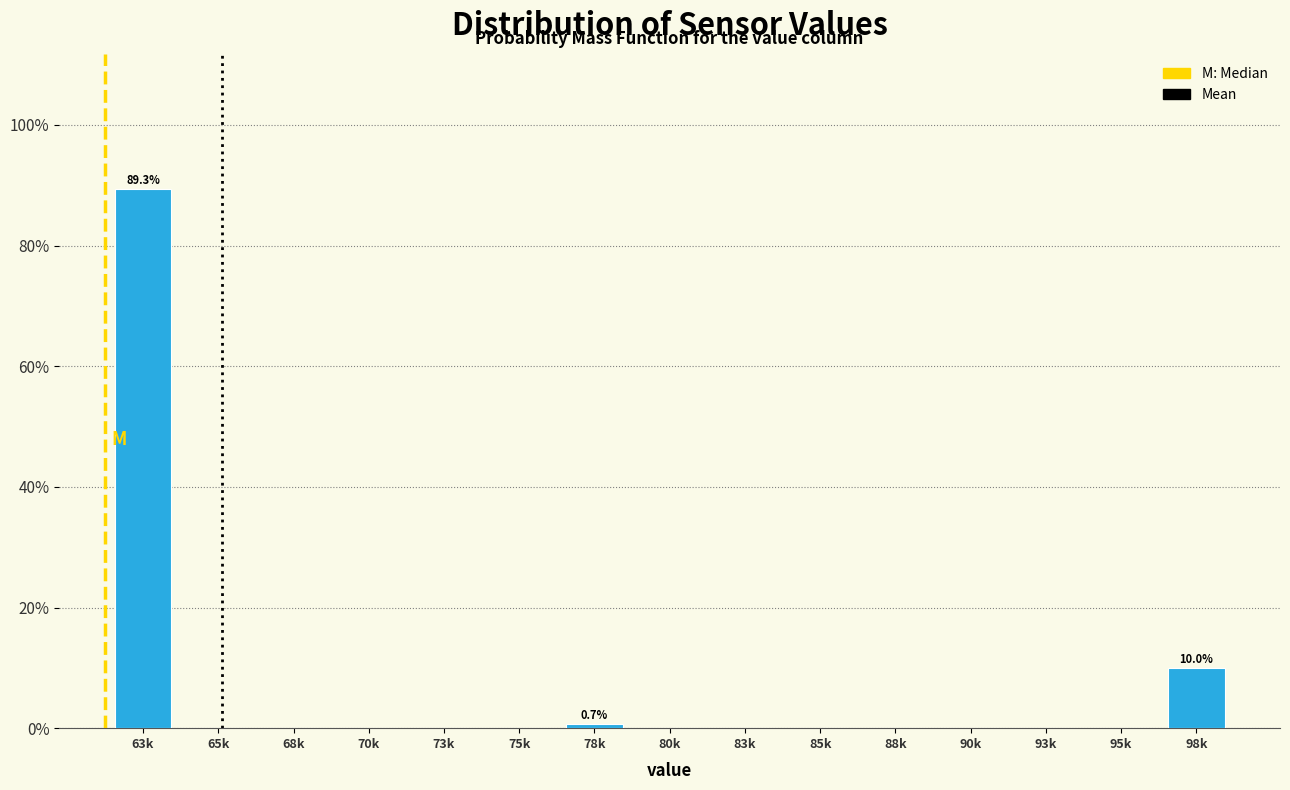

Reading right to left, extract all data points from this chart.

98k=10.0	95k=0.0	93k=0.0	90k=0.0	88k=0.0	85k=0.0	83k=0.0	80k=0.0	78k=0.7	75k=0.0	73k=0.0	70k=0.0	68k=0.0	65k=0.0	63k=89.3